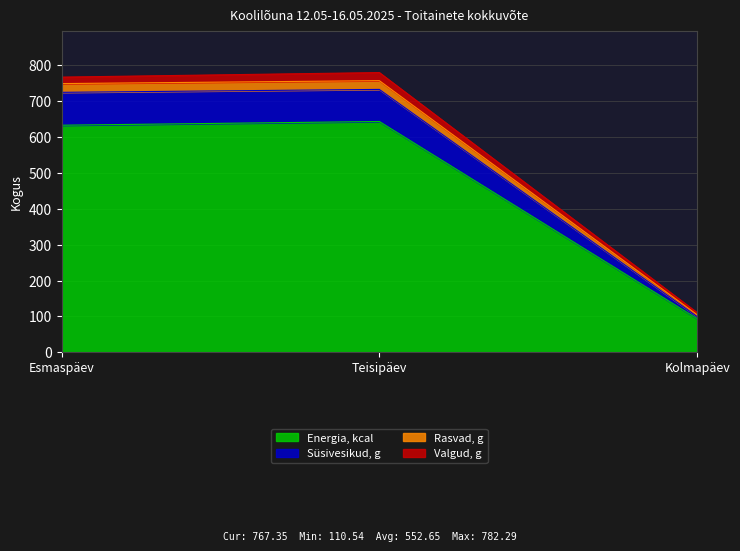

True or false: Energia, kcal has a value of 633.2 at Esmaspäev.

True